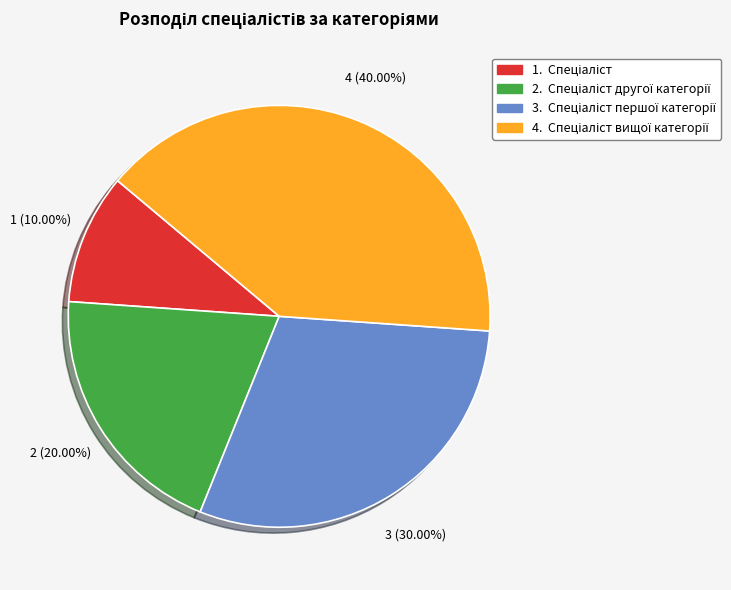

Is there a majority slice in this chart?

No